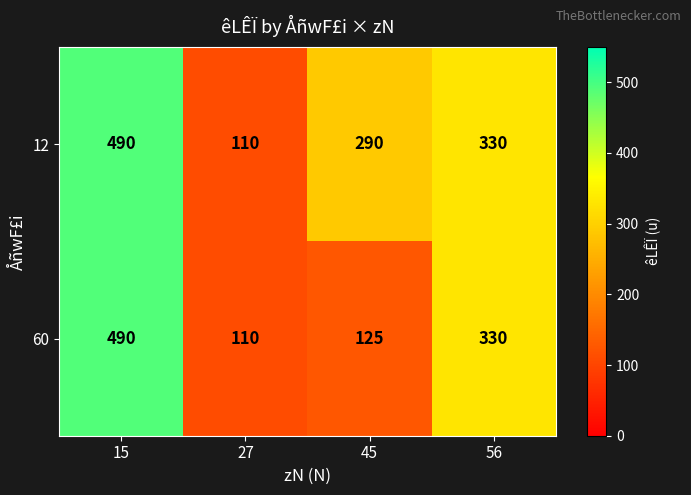

Which series changed the most between 15 and 45?

60